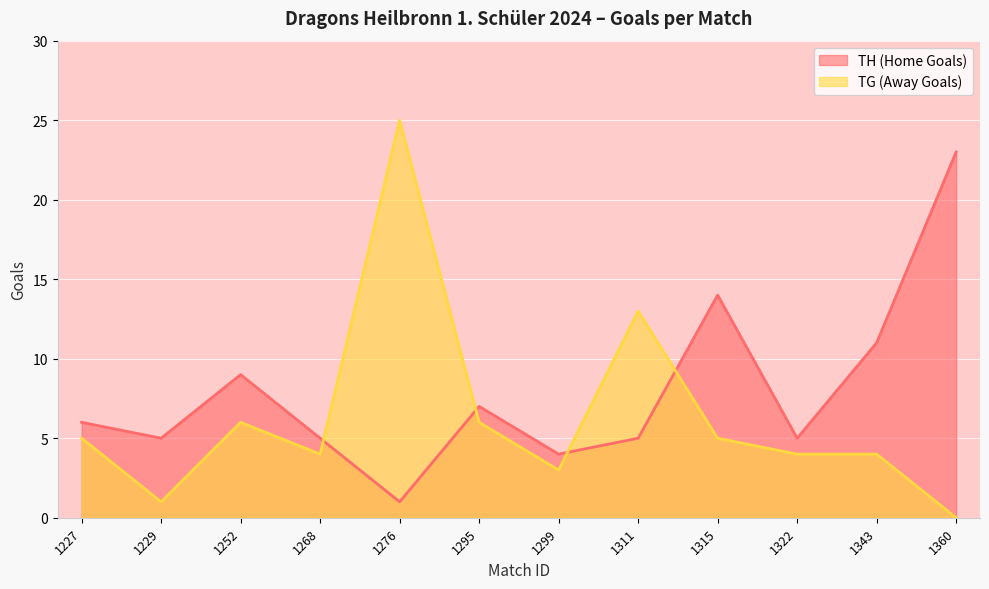

How many values in the TG (Away Goals) series exceed 5?

4